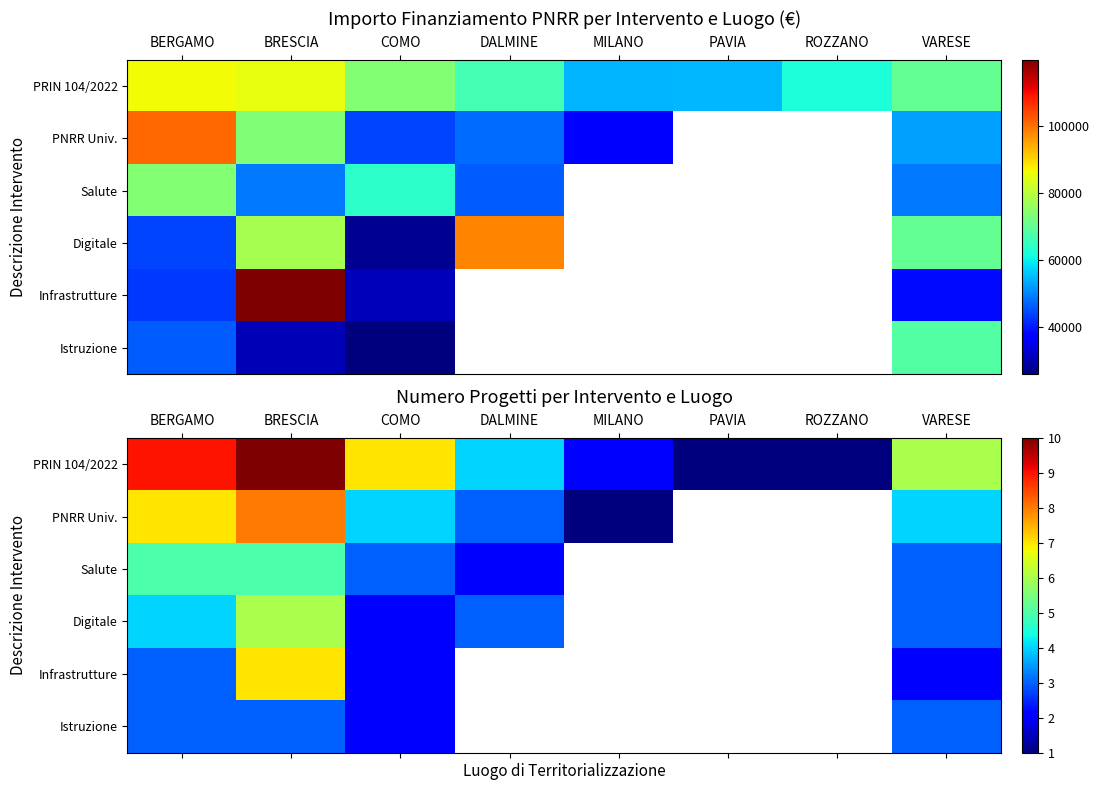

What is the highest value of the Istruzione series?

3.0